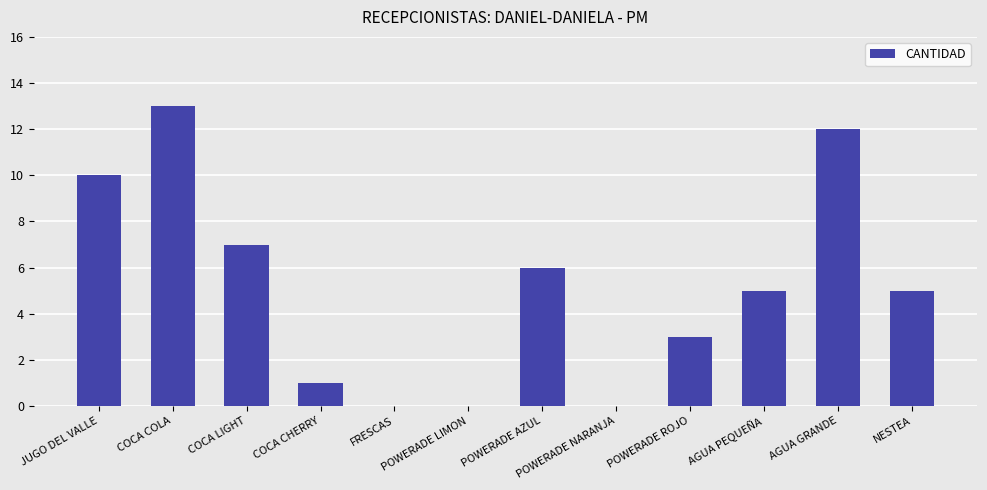

Which label corresponds to the largest value in the chart?

COCA COLA